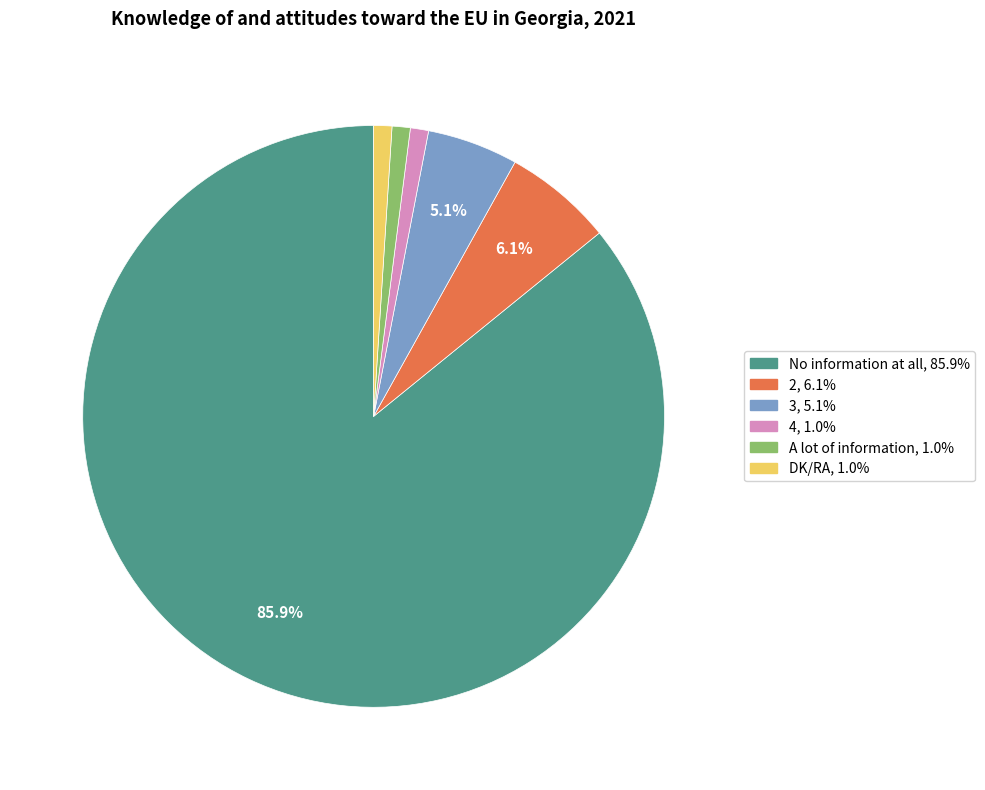

The 2 slice represents 6% of the pie. True or false?

True